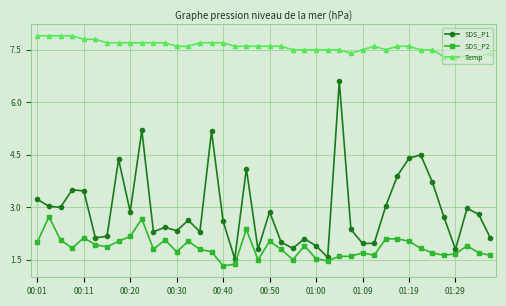

What is the maximum value for SDS_P1?

6.6